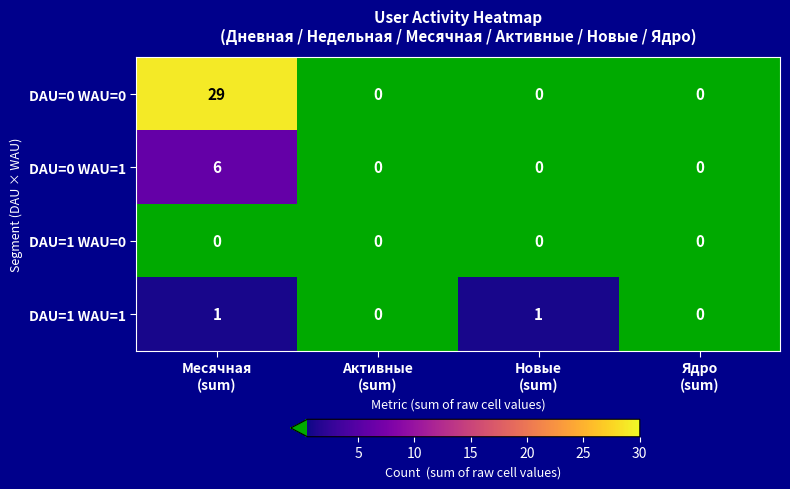

Which category has the highest value across all series?

Месячная
(sum)